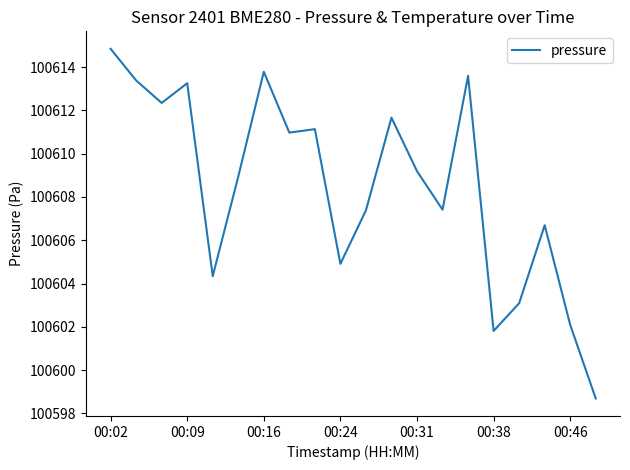

What is the smallest value displayed?

100598.7